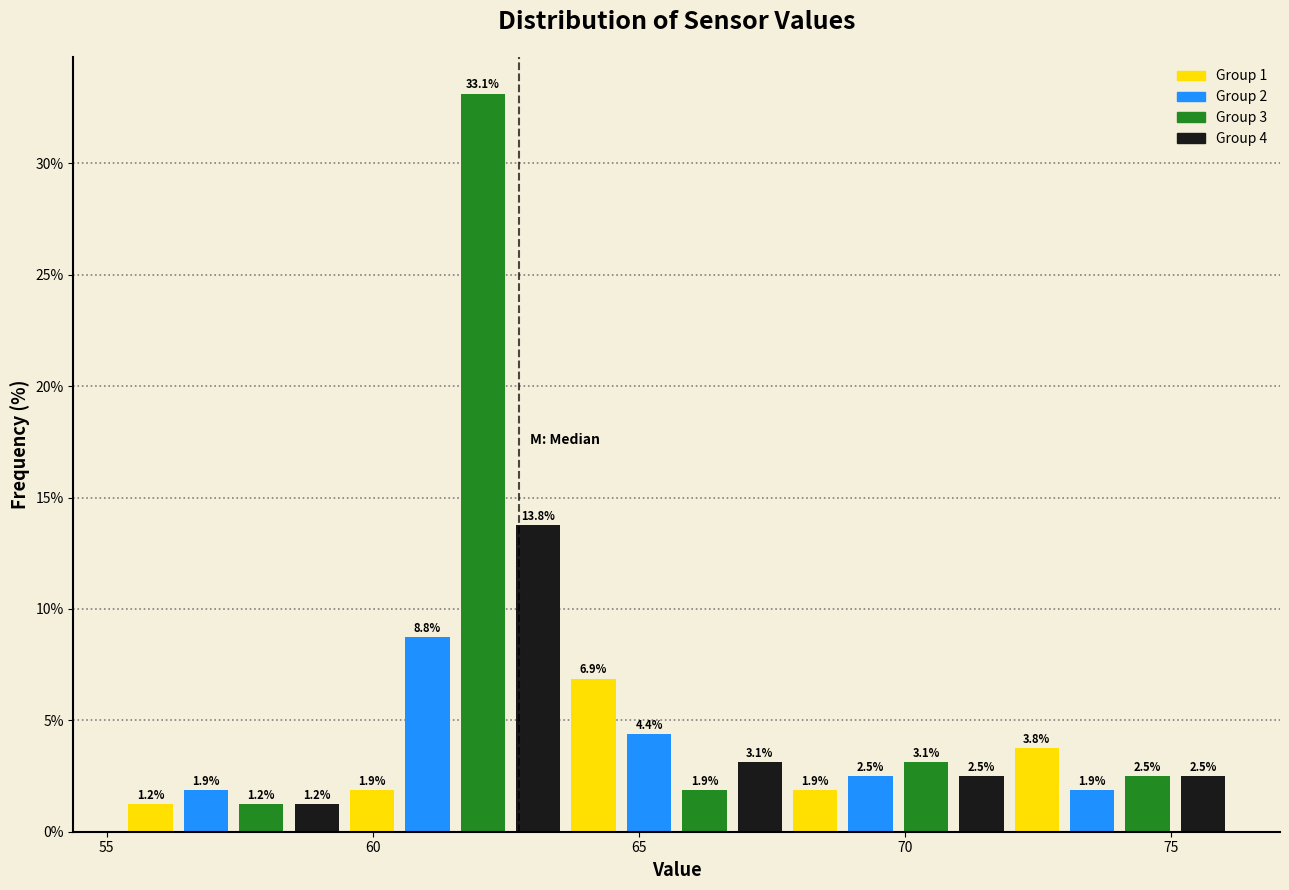

Read against the x-axis, roughly where is the centre of the tallest bar?

62.0